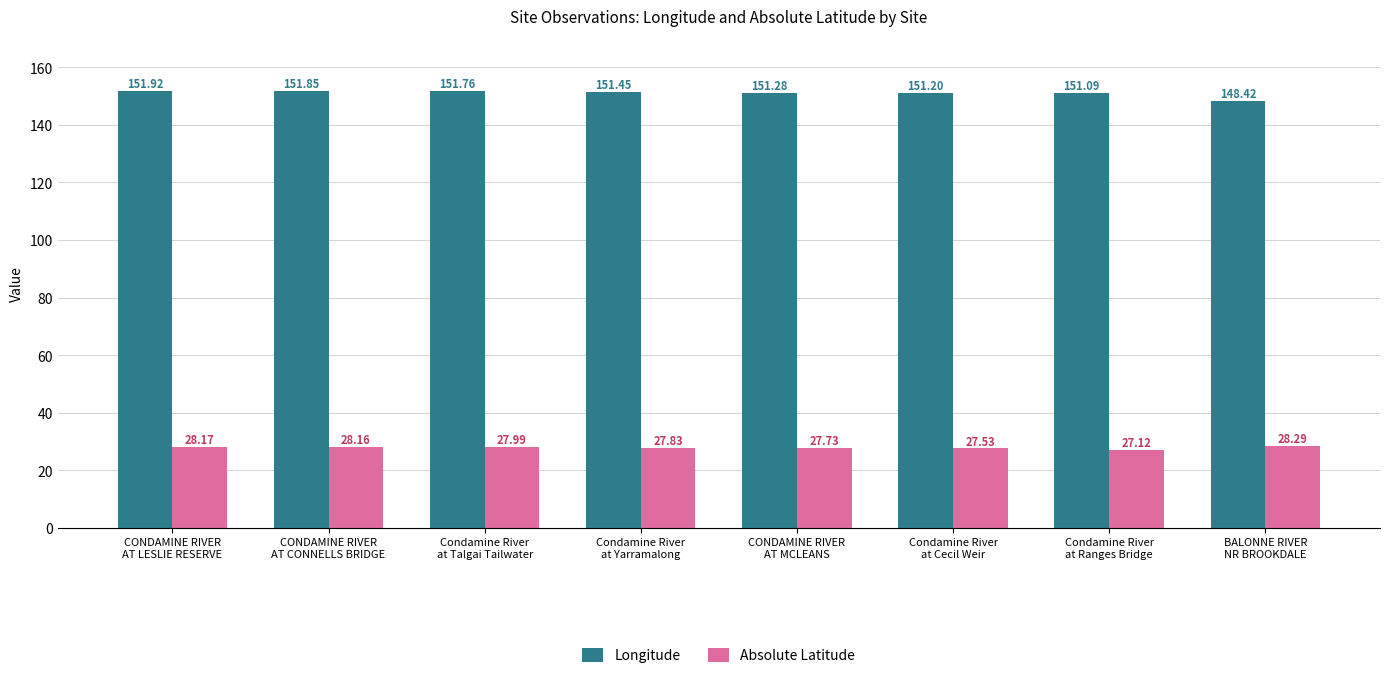

What is the value of the Absolute Latitude bar at the 5th from the left?

27.7